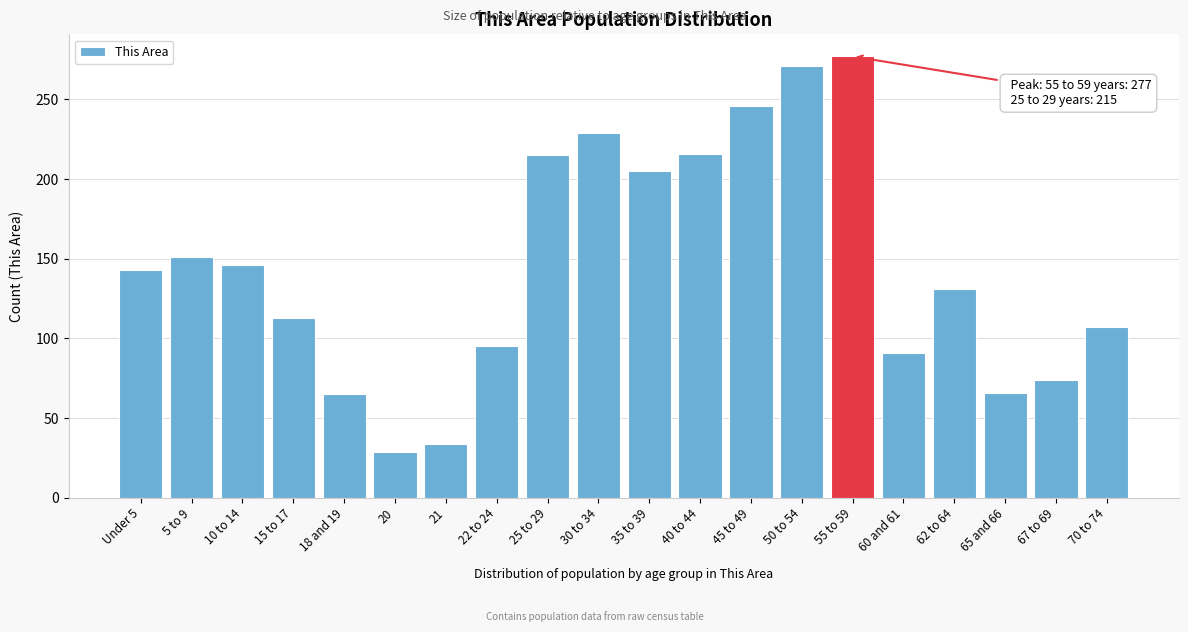

What is the label of the 15th bar from the right?

20